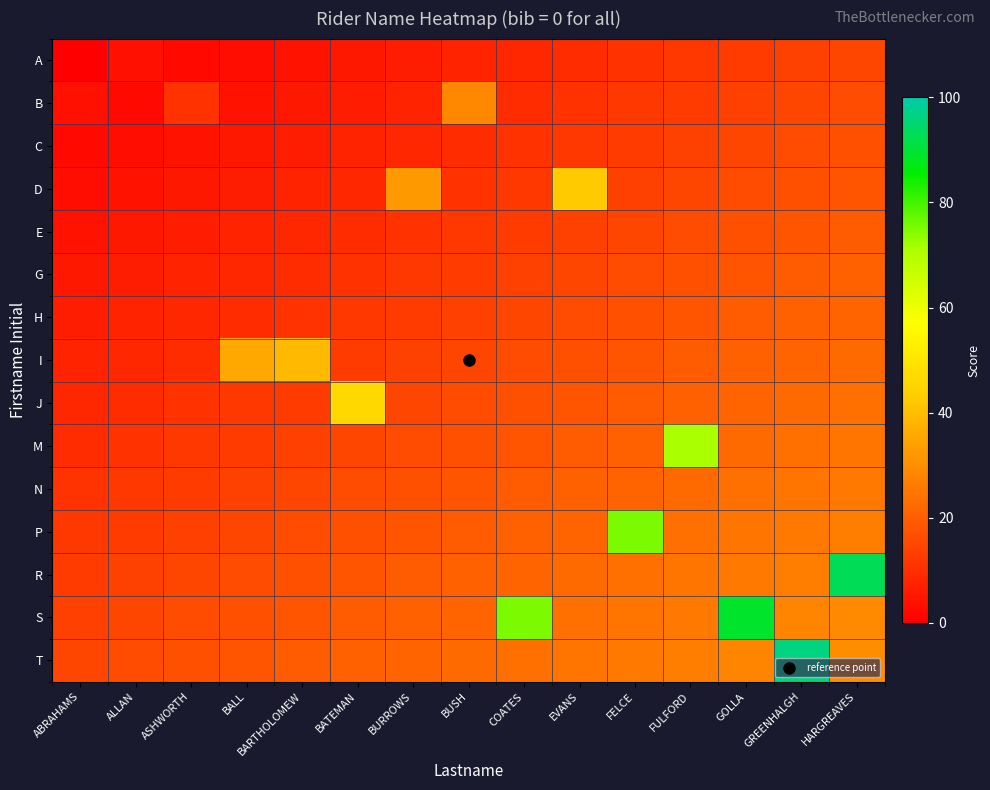

Reading left to right, transcribe all the data shown in this chart.

A: ABRAHAMS=0.0	ALLAN=3.6	ASHWORTH=2.1	BALL=3.2	BARTHOLOMEW=4.3	BATEMAN=5.4	BURROWS=6.4	BUSH=7.5	COATES=8.6	EVANS=9.6	FELCE=10.7	FULFORD=11.8	GOLLA=12.9	GREENHALGH=13.9	HARGREAVES=15.0
B: ABRAHAMS=3.6	ALLAN=2.1	ASHWORTH=10.7	BALL=4.3	BARTHOLOMEW=5.4	BATEMAN=6.4	BURROWS=7.5	BUSH=28.6	COATES=9.6	EVANS=10.7	FELCE=11.8	FULFORD=12.9	GOLLA=13.9	GREENHALGH=15.0	HARGREAVES=16.1
C: ABRAHAMS=2.1	ALLAN=3.2	ASHWORTH=4.3	BALL=5.4	BARTHOLOMEW=6.4	BATEMAN=7.5	BURROWS=8.6	BUSH=9.6	COATES=10.7	EVANS=11.8	FELCE=12.9	FULFORD=13.9	GOLLA=15.0	GREENHALGH=16.1	HARGREAVES=17.1
D: ABRAHAMS=3.2	ALLAN=4.3	ASHWORTH=5.4	BALL=6.4	BARTHOLOMEW=7.5	BATEMAN=8.6	BURROWS=32.1	BUSH=10.7	COATES=11.8	EVANS=42.9	FELCE=13.9	FULFORD=15.0	GOLLA=16.1	GREENHALGH=17.1	HARGREAVES=18.2
E: ABRAHAMS=4.3	ALLAN=5.4	ASHWORTH=6.4	BALL=7.5	BARTHOLOMEW=8.6	BATEMAN=9.6	BURROWS=10.7	BUSH=11.8	COATES=12.9	EVANS=13.9	FELCE=15.0	FULFORD=16.1	GOLLA=17.1	GREENHALGH=18.2	HARGREAVES=19.3
G: ABRAHAMS=5.4	ALLAN=6.4	ASHWORTH=7.5	BALL=8.6	BARTHOLOMEW=9.6	BATEMAN=10.7	BURROWS=11.8	BUSH=12.9	COATES=13.9	EVANS=15.0	FELCE=16.1	FULFORD=17.1	GOLLA=18.2	GREENHALGH=19.3	HARGREAVES=20.4
H: ABRAHAMS=6.4	ALLAN=7.5	ASHWORTH=8.6	BALL=9.6	BARTHOLOMEW=10.7	BATEMAN=11.8	BURROWS=12.9	BUSH=13.9	COATES=15.0	EVANS=16.1	FELCE=17.1	FULFORD=18.2	GOLLA=19.3	GREENHALGH=20.4	HARGREAVES=21.4
I: ABRAHAMS=7.5	ALLAN=8.6	ASHWORTH=9.6	BALL=35.7	BARTHOLOMEW=39.3	BATEMAN=12.9	BURROWS=13.9	BUSH=15.0	COATES=16.1	EVANS=17.1	FELCE=18.2	FULFORD=19.3	GOLLA=20.4	GREENHALGH=21.4	HARGREAVES=22.5
J: ABRAHAMS=8.6	ALLAN=9.6	ASHWORTH=10.7	BALL=11.8	BARTHOLOMEW=12.9	BATEMAN=46.4	BURROWS=15.0	BUSH=16.1	COATES=17.1	EVANS=18.2	FELCE=19.3	FULFORD=20.4	GOLLA=21.4	GREENHALGH=22.5	HARGREAVES=23.6
M: ABRAHAMS=9.6	ALLAN=10.7	ASHWORTH=11.8	BALL=12.9	BARTHOLOMEW=13.9	BATEMAN=15.0	BURROWS=16.1	BUSH=17.1	COATES=18.2	EVANS=19.3	FELCE=20.4	FULFORD=71.4	GOLLA=22.5	GREENHALGH=23.6	HARGREAVES=24.6
N: ABRAHAMS=10.7	ALLAN=11.8	ASHWORTH=12.9	BALL=13.9	BARTHOLOMEW=15.0	BATEMAN=16.1	BURROWS=17.1	BUSH=18.2	COATES=19.3	EVANS=20.4	FELCE=21.4	FULFORD=22.5	GOLLA=23.6	GREENHALGH=24.6	HARGREAVES=25.7
P: ABRAHAMS=11.8	ALLAN=12.9	ASHWORTH=13.9	BALL=15.0	BARTHOLOMEW=16.1	BATEMAN=17.1	BURROWS=18.2	BUSH=19.3	COATES=20.4	EVANS=21.4	FELCE=75.0	FULFORD=23.6	GOLLA=24.6	GREENHALGH=25.7	HARGREAVES=26.8
R: ABRAHAMS=12.9	ALLAN=13.9	ASHWORTH=15.0	BALL=16.1	BARTHOLOMEW=17.1	BATEMAN=18.2	BURROWS=19.3	BUSH=20.4	COATES=21.4	EVANS=22.5	FELCE=23.6	FULFORD=24.6	GOLLA=25.7	GREENHALGH=26.8	HARGREAVES=92.9
S: ABRAHAMS=13.9	ALLAN=15.0	ASHWORTH=16.1	BALL=17.1	BARTHOLOMEW=18.2	BATEMAN=19.3	BURROWS=20.4	BUSH=21.4	COATES=75.0	EVANS=23.6	FELCE=24.6	FULFORD=25.7	GOLLA=89.3	GREENHALGH=27.9	HARGREAVES=28.9
T: ABRAHAMS=15.0	ALLAN=16.1	ASHWORTH=17.1	BALL=18.2	BARTHOLOMEW=19.3	BATEMAN=20.4	BURROWS=21.4	BUSH=22.5	COATES=23.6	EVANS=24.6	FELCE=25.7	FULFORD=26.8	GOLLA=27.9	GREENHALGH=96.4	HARGREAVES=30.0